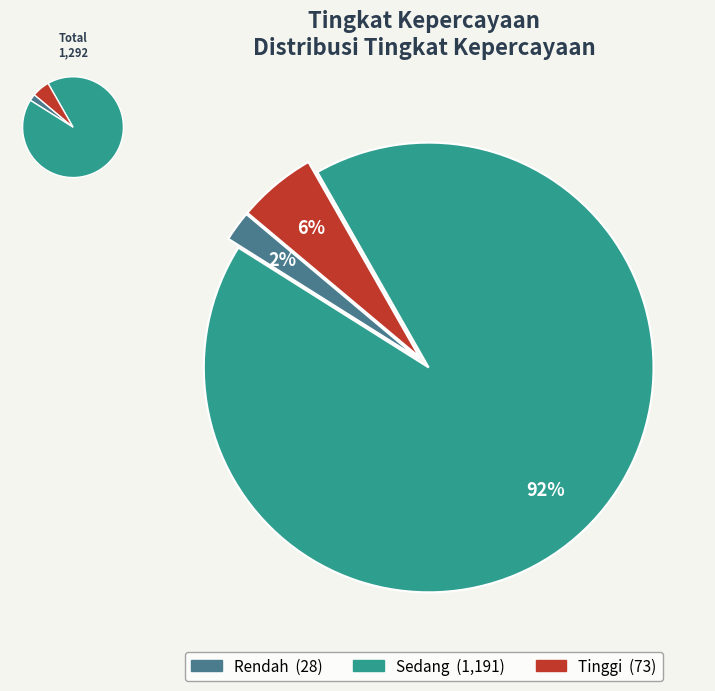

Does Rendah account for over 50% of the chart?

No